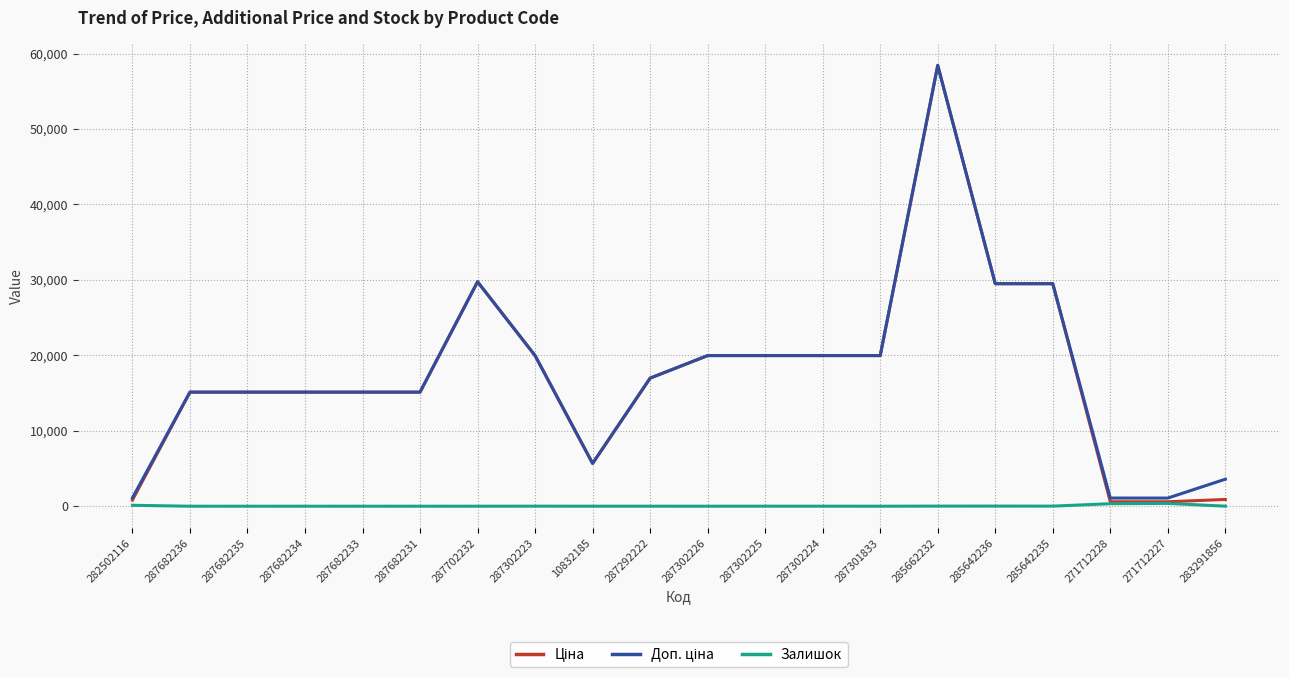

What is the difference between the highest and lowest values at 285642236?

29475.5